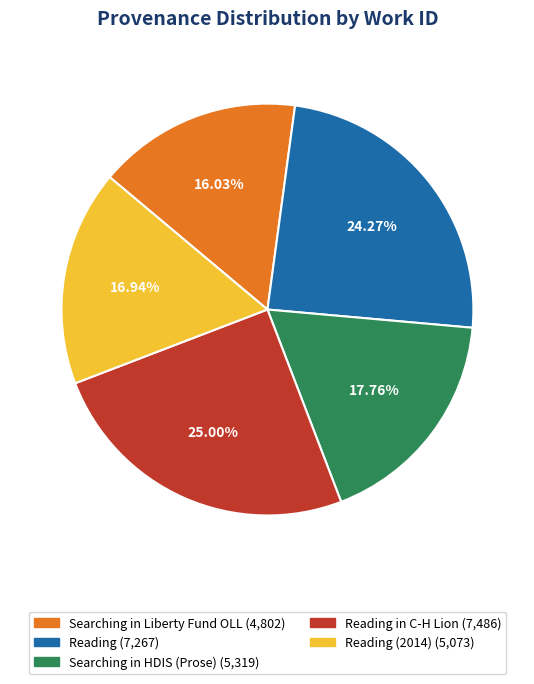

Count the number of slices in the pie.

5